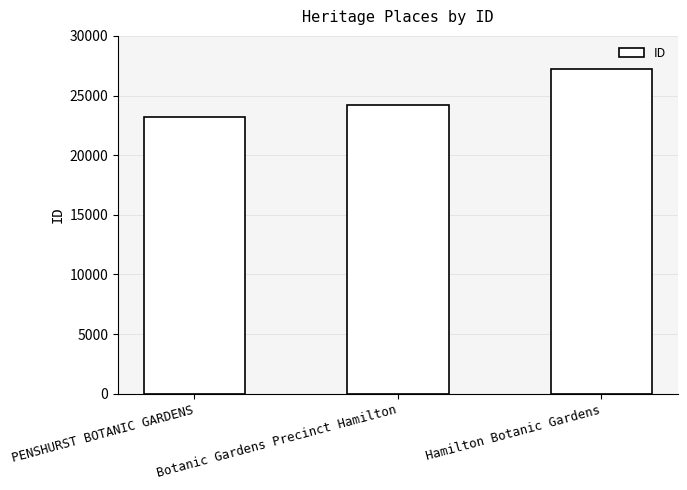

How many bars are there in total?

3